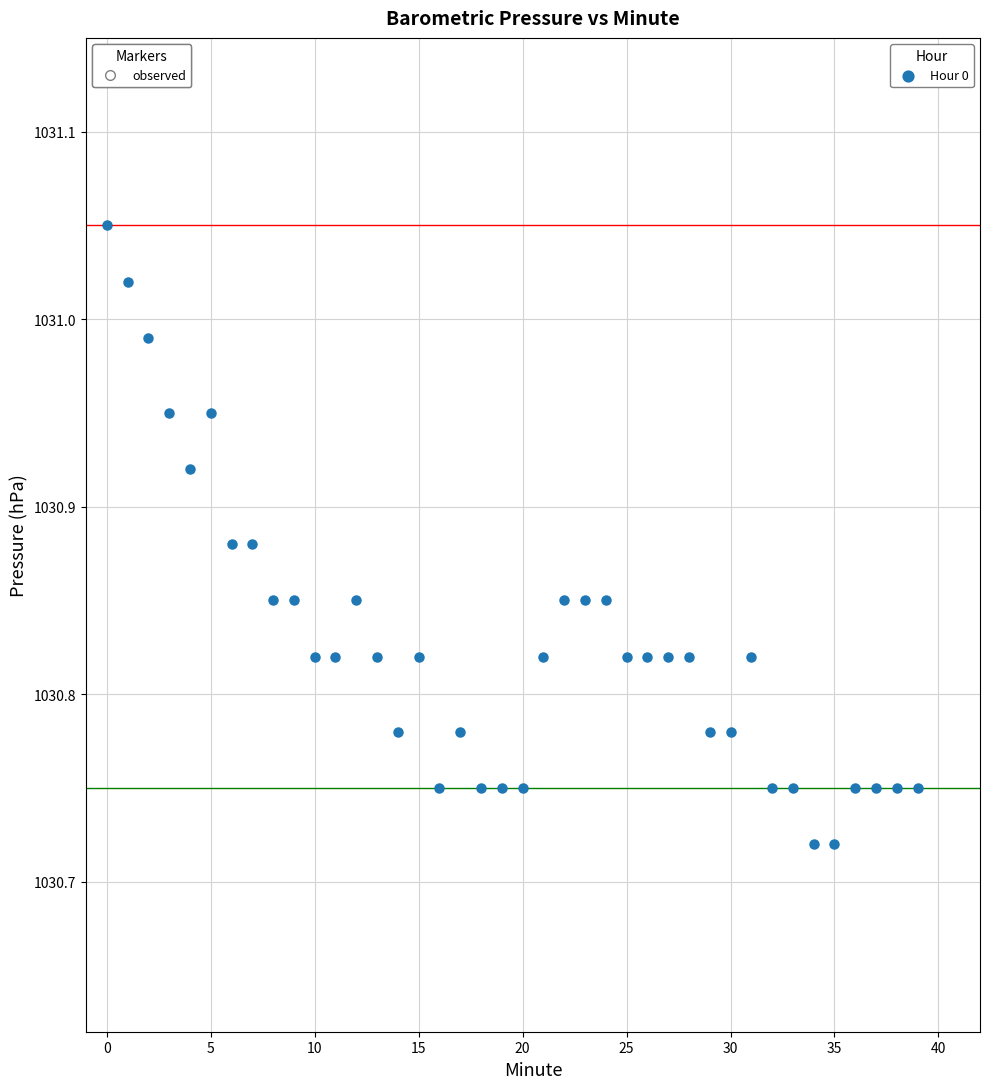

What is the range of Y values (max minus min)?

0.3